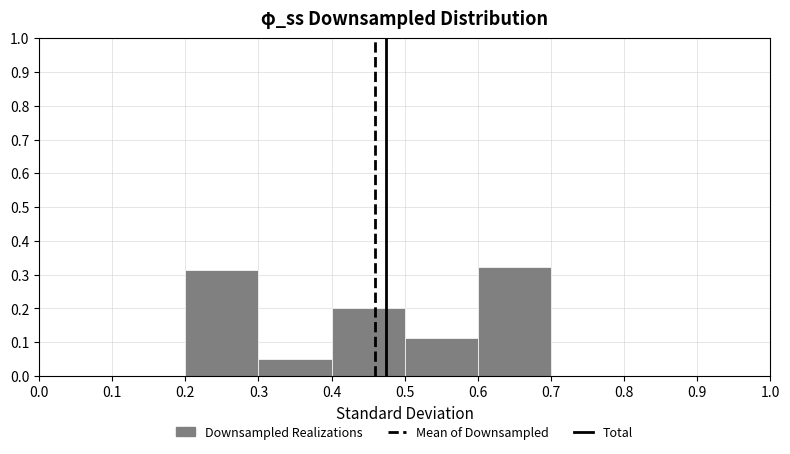

Over which range of the x-axis is the bar tallest?

0.6 to 0.7